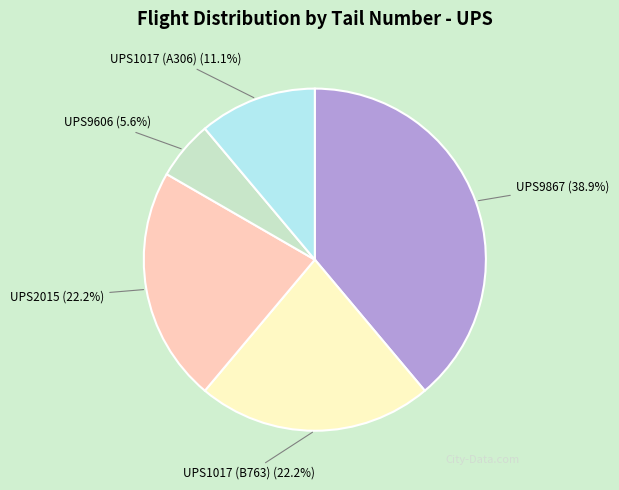

Is there any slice that represents more than half of the pie?

No